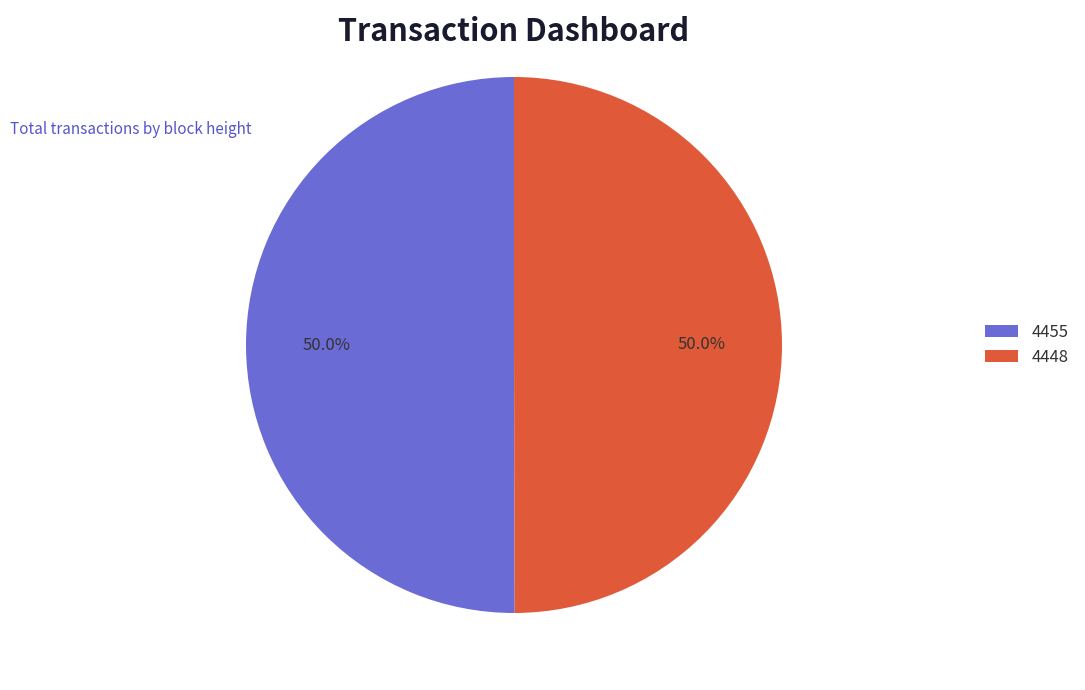

What portion of the pie excludes 4455?

50.0%